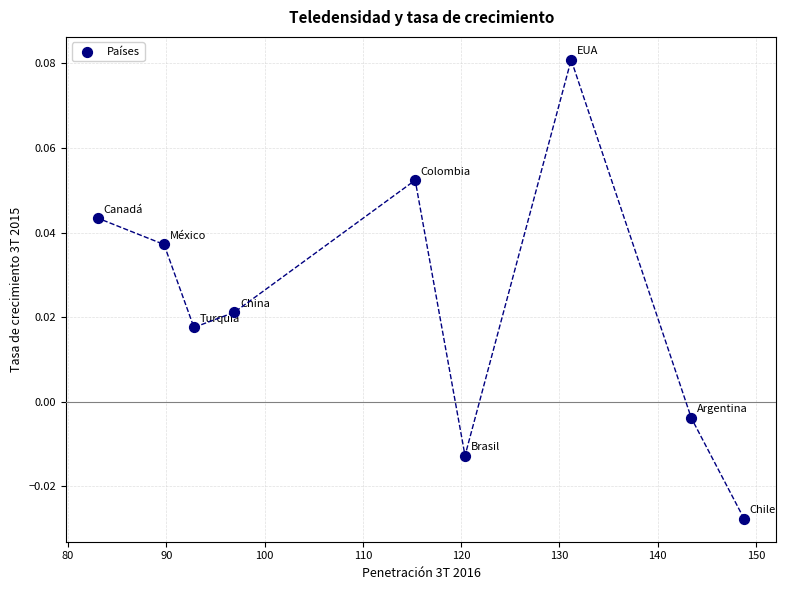

What is the range of X values (max minus min)?

65.7